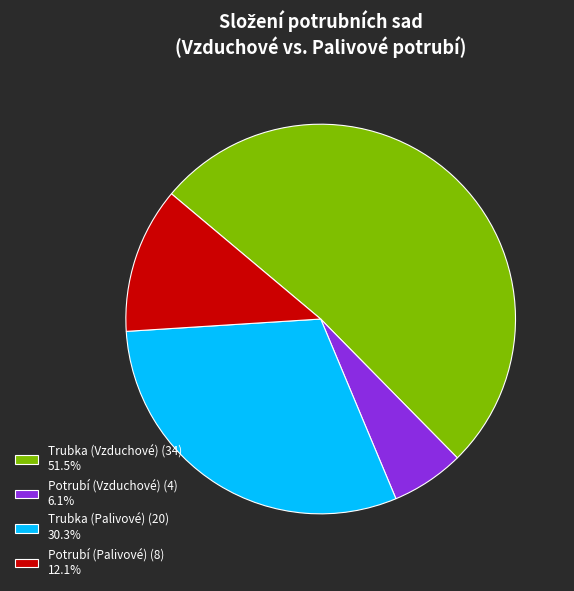

Combined, do Potrubí (Palivové) (8) 12.1% and Potrubí (Vzduchové) (4) 6.1% account for over 50%?

No